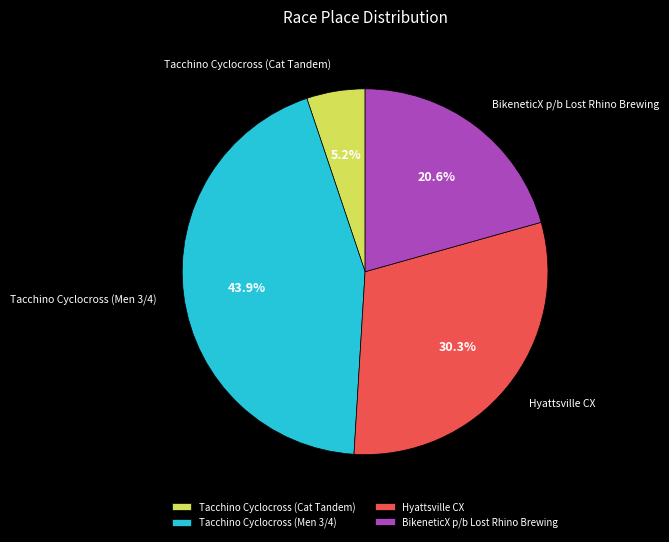

Does BikeneticX p/b Lost Rhino Brewing represent more than half of the total?

No